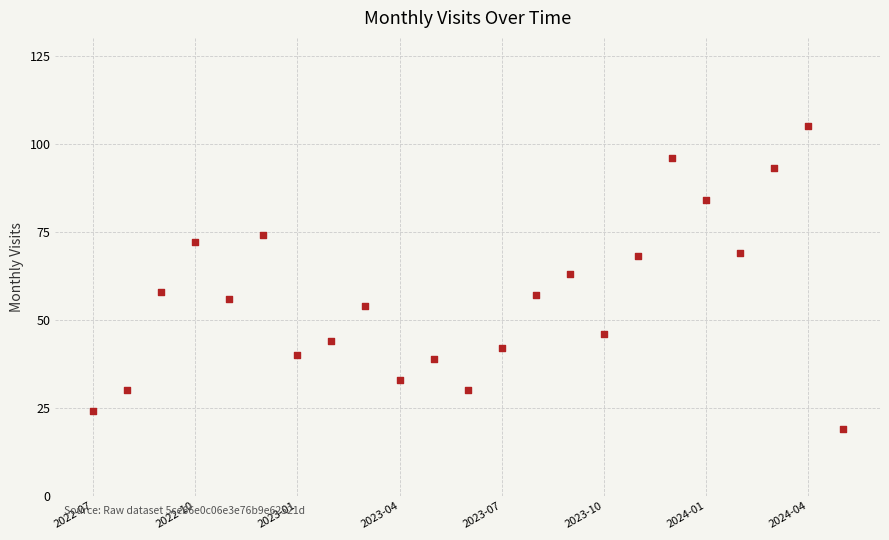

What is the range of Y values (max minus min)?

86